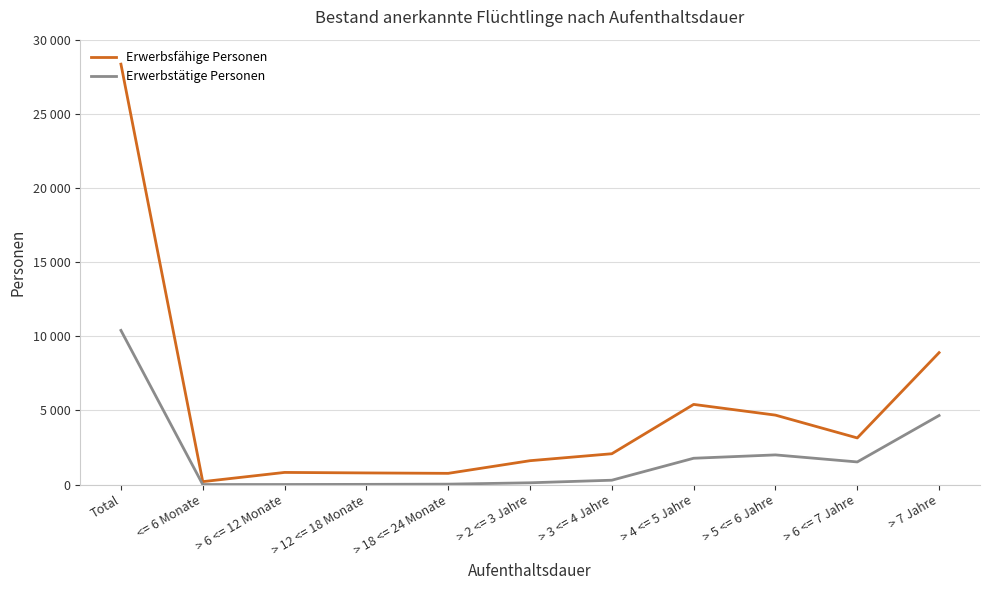

At which category does Erwerbsfähige Personen reach its first local peak?

> 6 <= 12 Monate